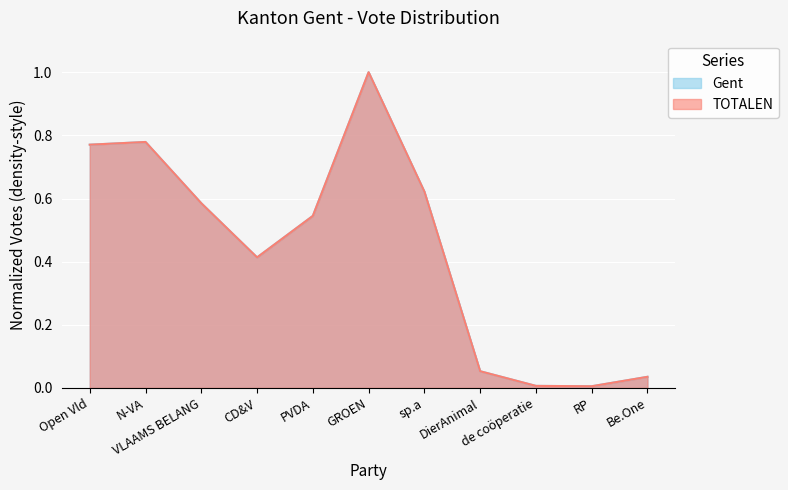

What is the difference between the maximum and minimum values in the TOTALEN series?

1.0